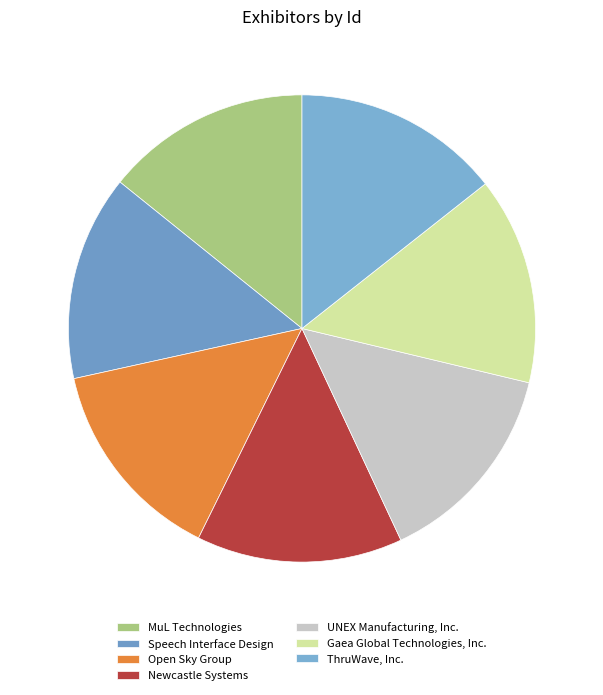

To the nearest percent, what percentage of the pie is ThruWave, Inc.?

14%